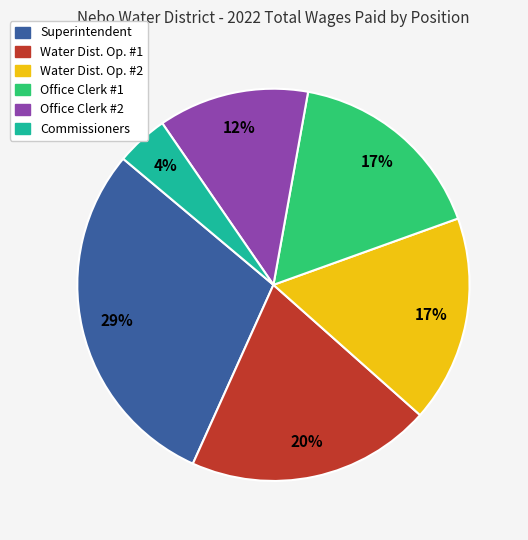

Is there any slice that represents more than half of the pie?

No